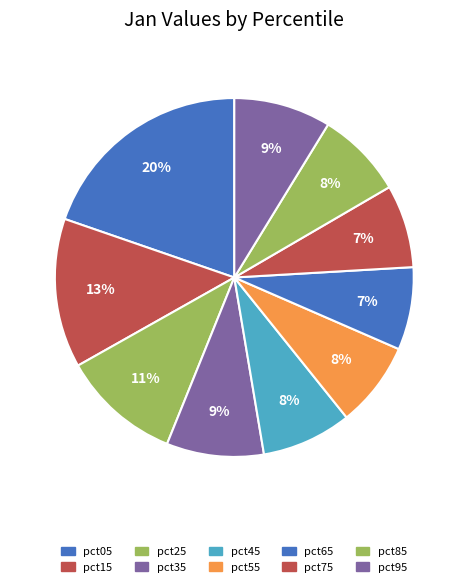

What is the total percentage of pct55 and pct75?

15.2%